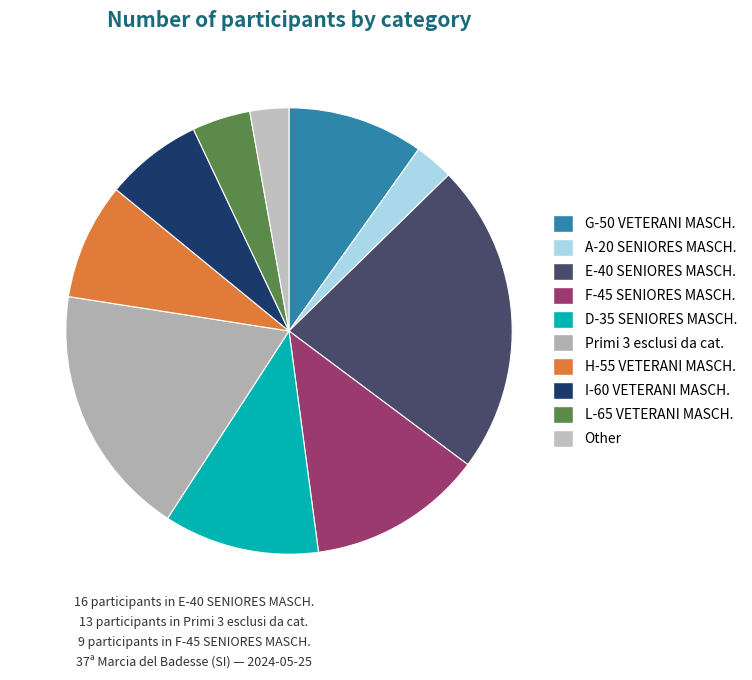

What percentage is the Primi 3 esclusi da cat. slice, to the nearest percent?

18%